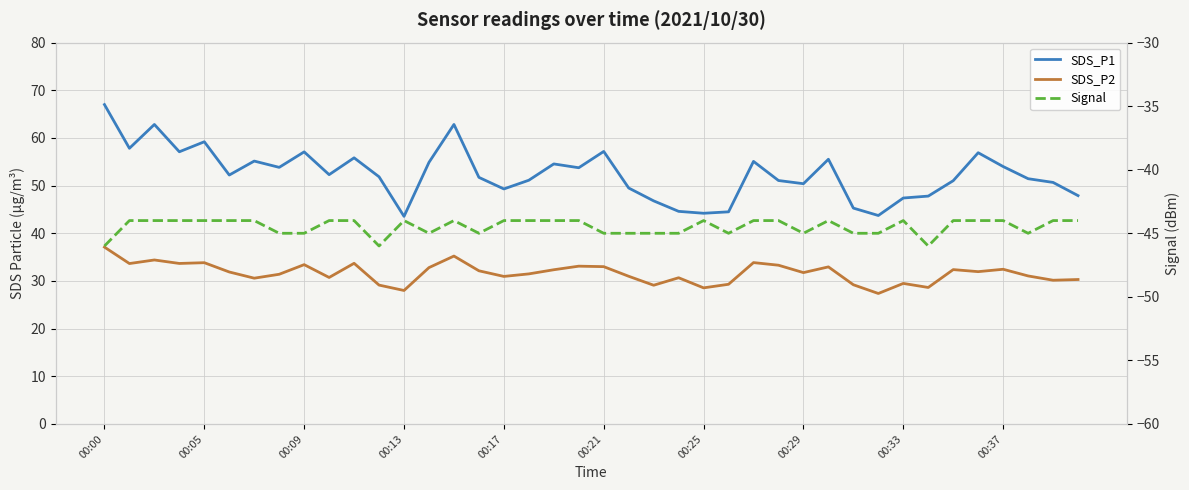

True or false: Signal and SDS_P2 cross at least once.

False